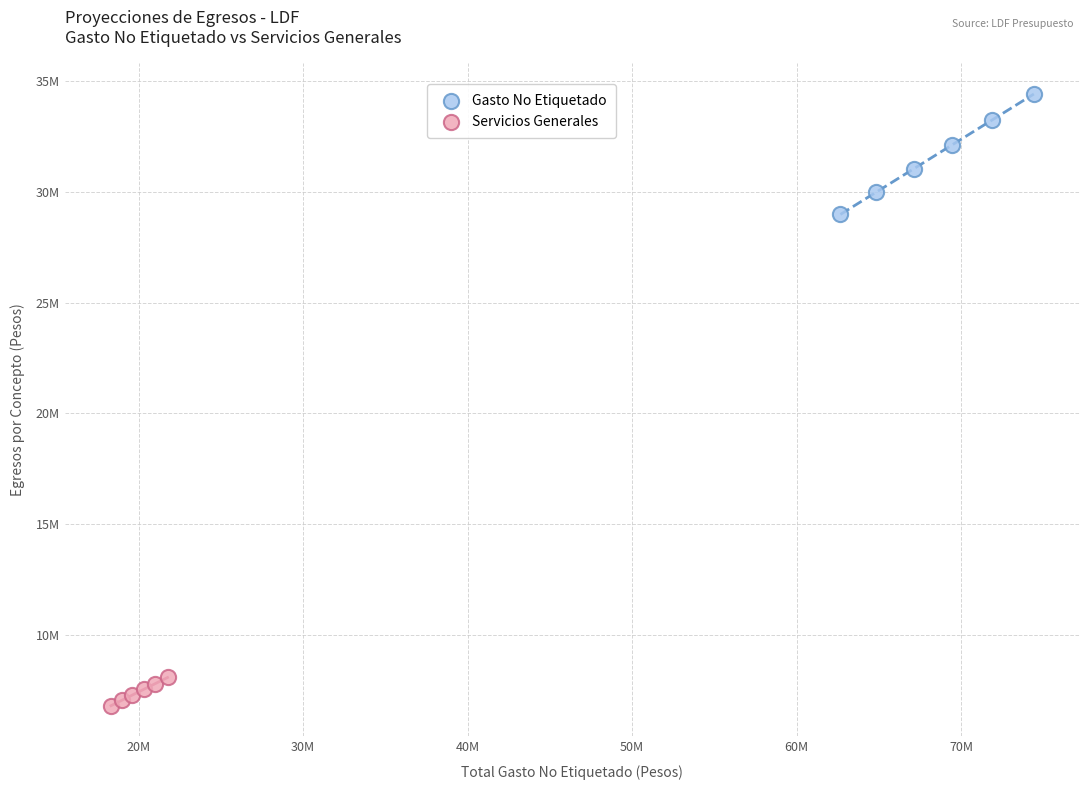

Which series reaches the maximum Y coordinate?

Gasto No Etiquetado